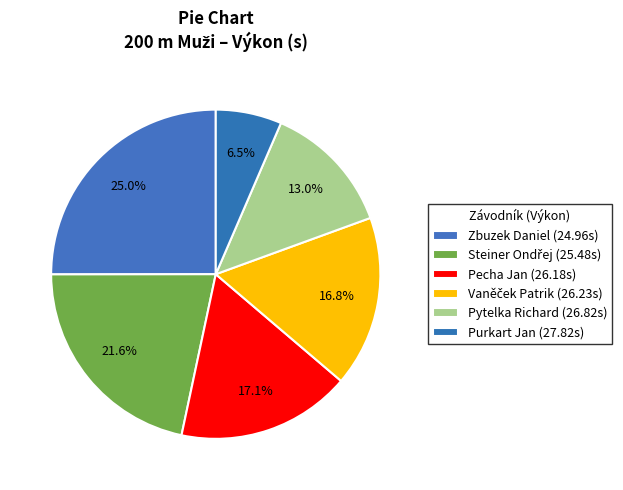

Does Steiner Ondřej represent more than half of the total?

No